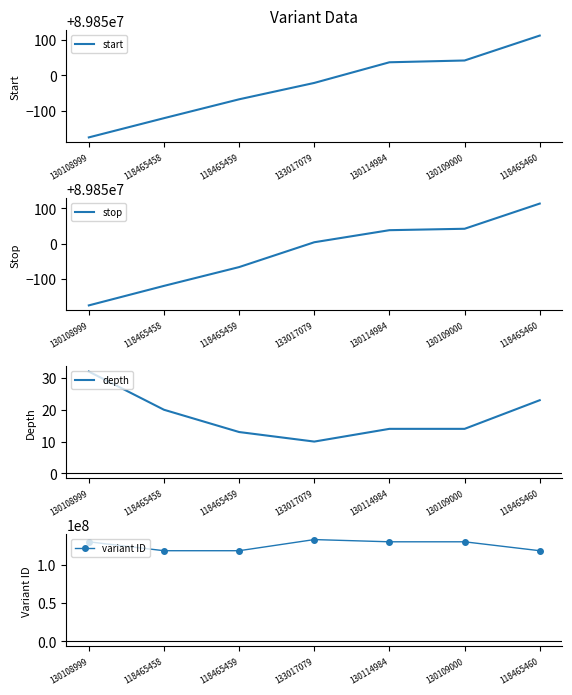

Which series has the largest range (max minus min)?

variant ID